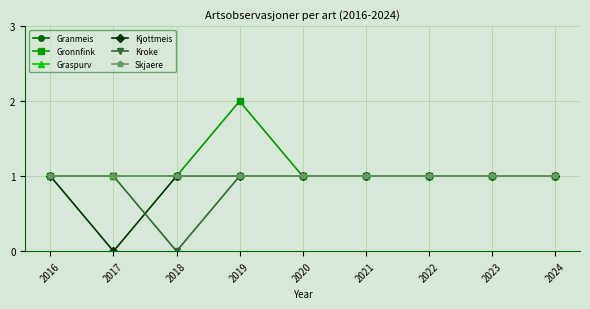

How many series are shown in this chart?

6